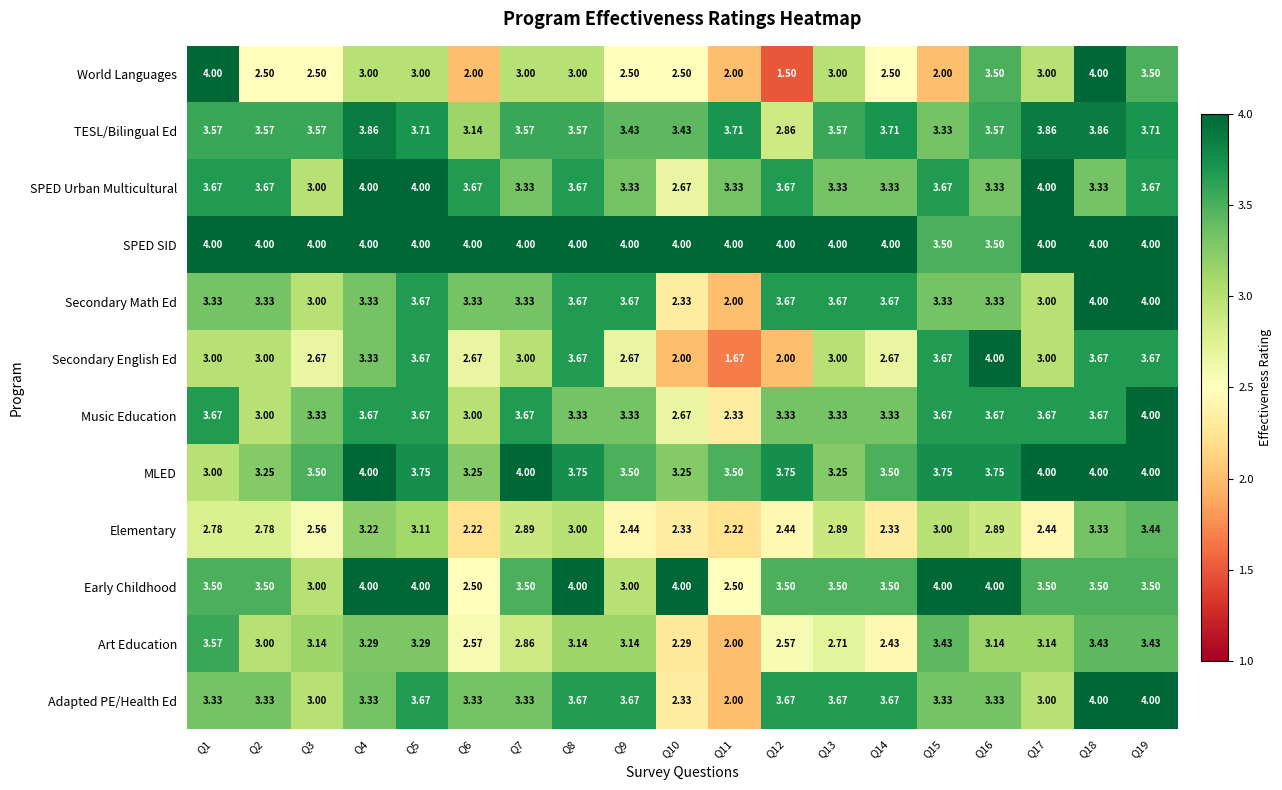

Which series has the largest total across all categories?

SPED SID